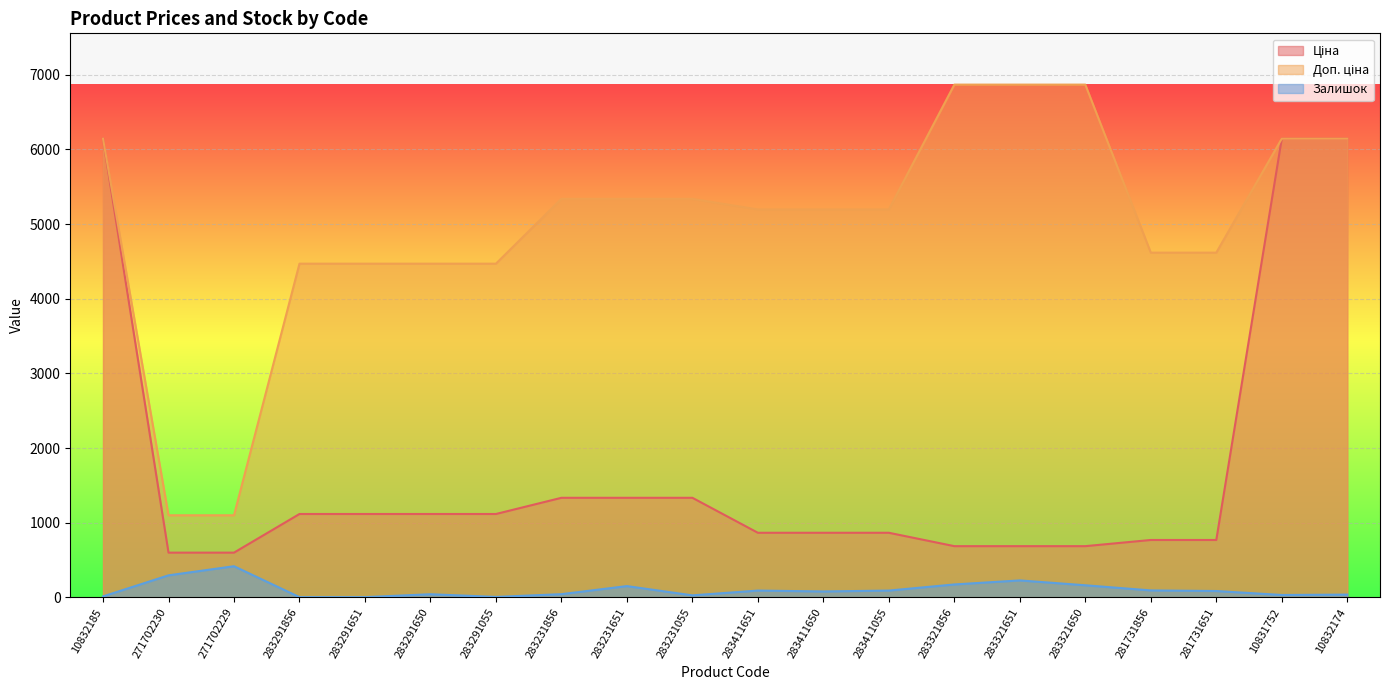

Which series changed the most between 283321651 and 283321650?

Залишок